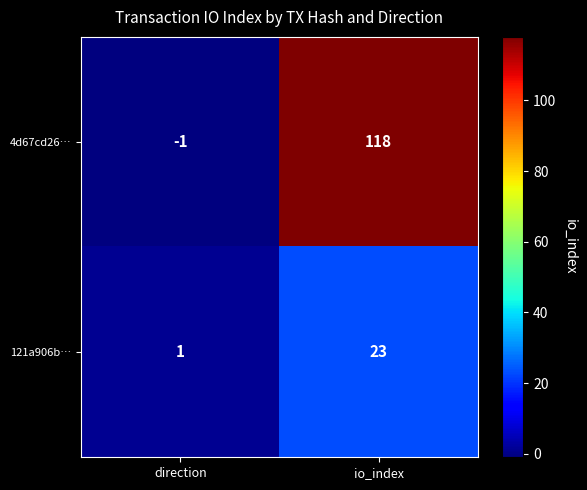

The 121a906b… series shows 5 at io_index. True or false?

False